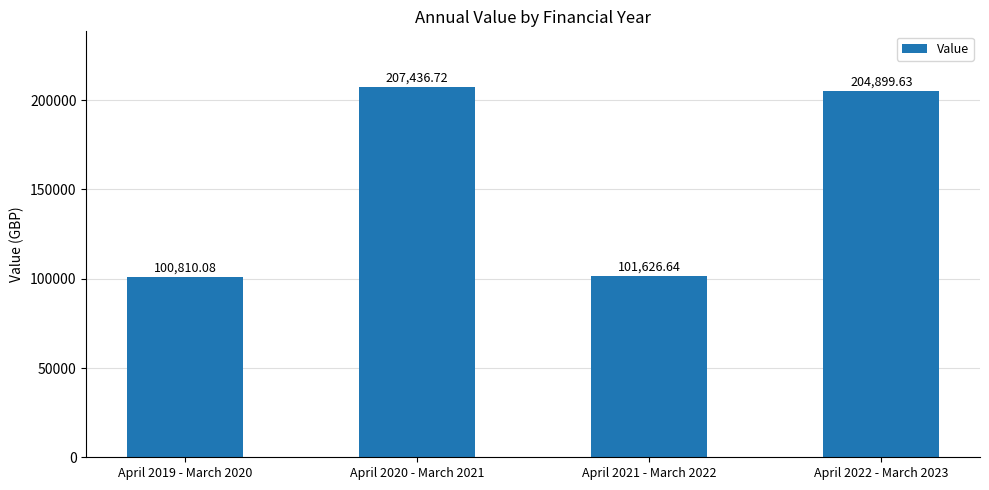

True or false: the data shows 100810.1 at April 2019 - March 2020.

True